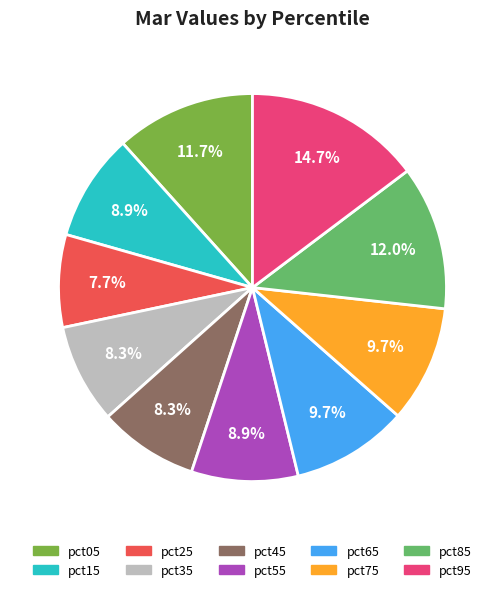

Which slice is the smallest?

pct25